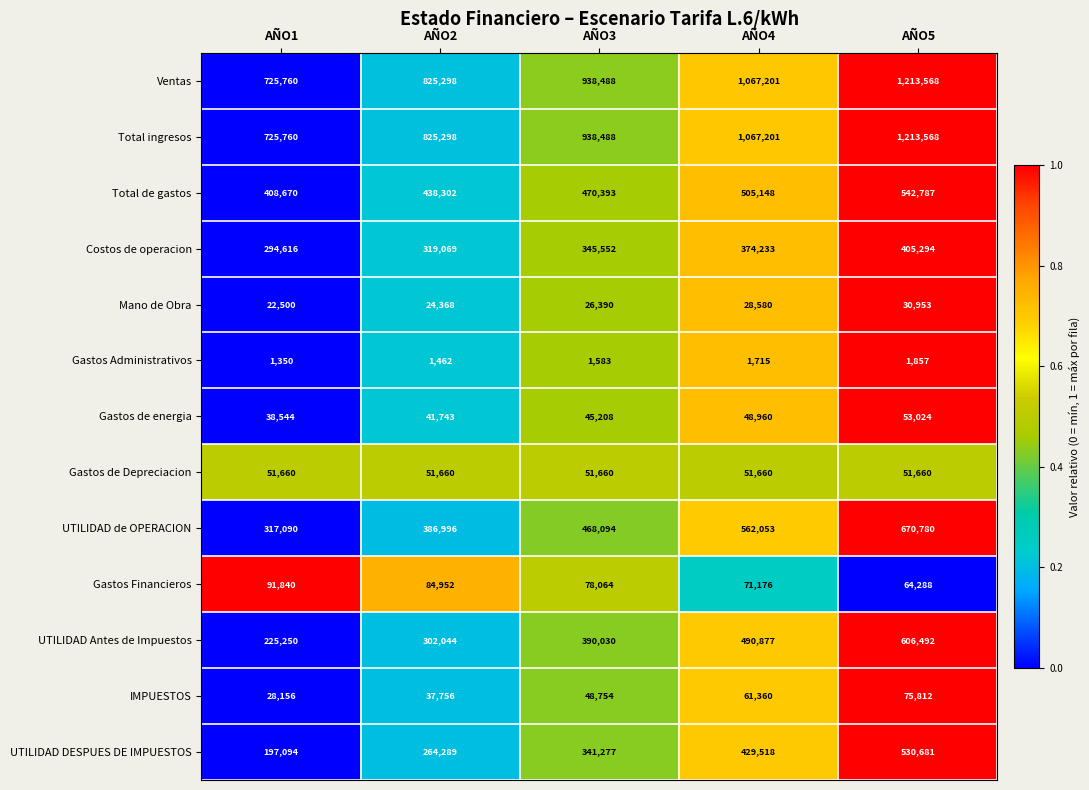

What is the spread (max minus min) of values at AÑO4?

1065486